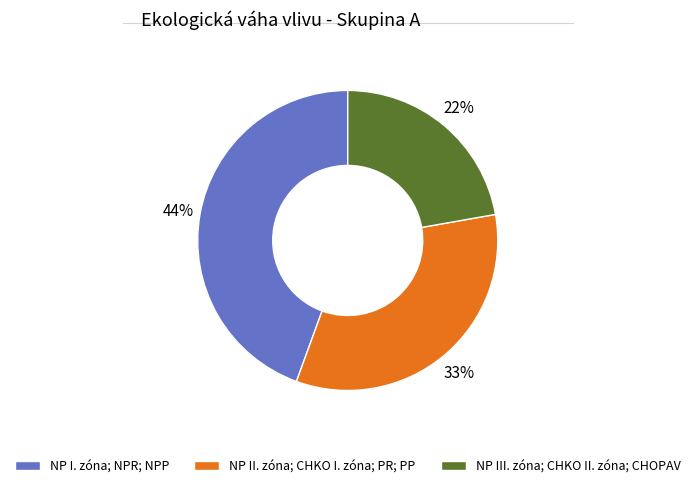

Which has a higher value, NP III. zóna; CHKO II. zóna; CHOPAV or NP I. zóna; NPR; NPP?

NP I. zóna; NPR; NPP